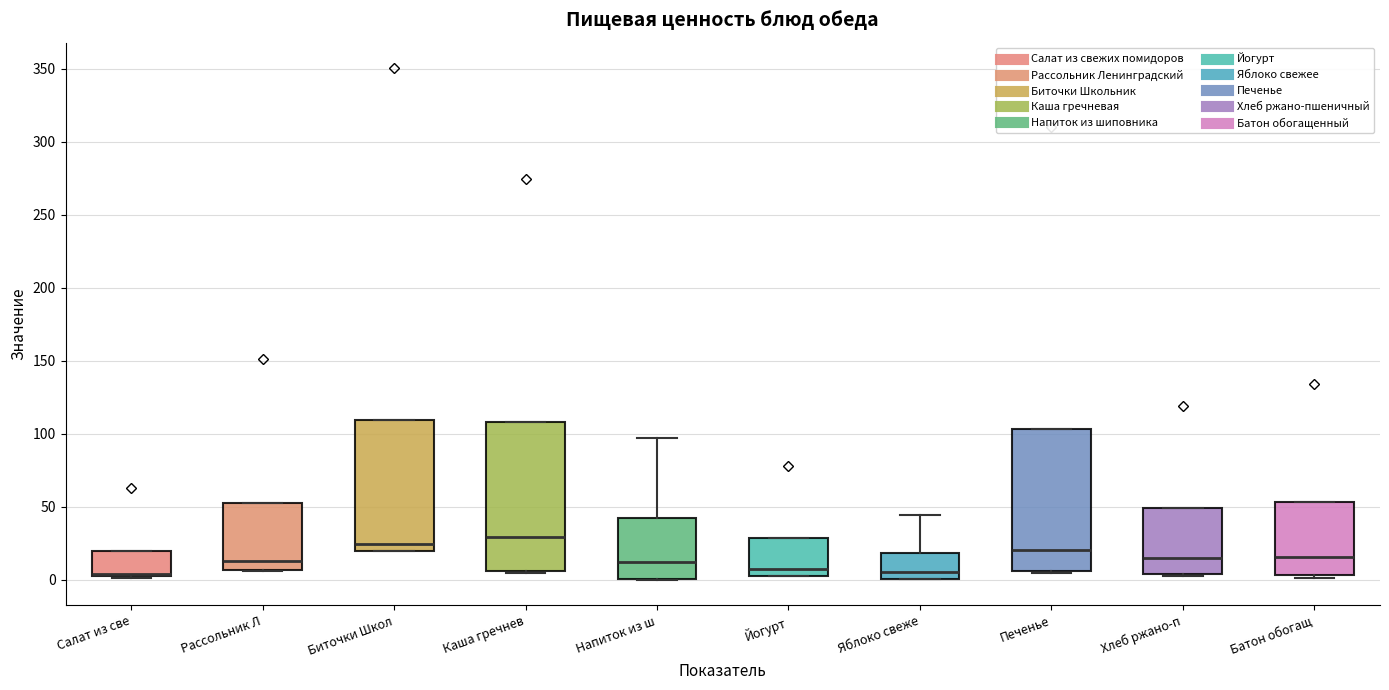

Reading left to right, read every box against the y-axis: the position of its median line, the range the box covers, and the ends of its whiskers. The values are not printed on the chart, so give them approximately, as read against the axis.

Салат из све: median 5 (just above the box's lower edge), box 5 to 20, whiskers 0 to 20
Рассольник Л: median 15, box 5 to 50, whiskers 5 to 50
Биточки Школ: median 25, box 20 to 110, whiskers 20 to 110
Каша гречнев: median 30, box 5 to 110, whiskers 5 to 110
Напиток из ш: median 10, box 0 to 40, whiskers 0 to 95
Йогурт: median 5 (just above the box's lower edge), box 5 to 30, whiskers 5 to 30
Яблоко свеже: median 5, box 0 to 20, whiskers 0 to 45
Печенье: median 20, box 5 to 105, whiskers 5 (just below the box's lower edge) to 105
Хлеб ржано-п: median 15, box 5 to 50, whiskers 0 to 50
Батон обогащ: median 15, box 5 to 55, whiskers 0 to 55